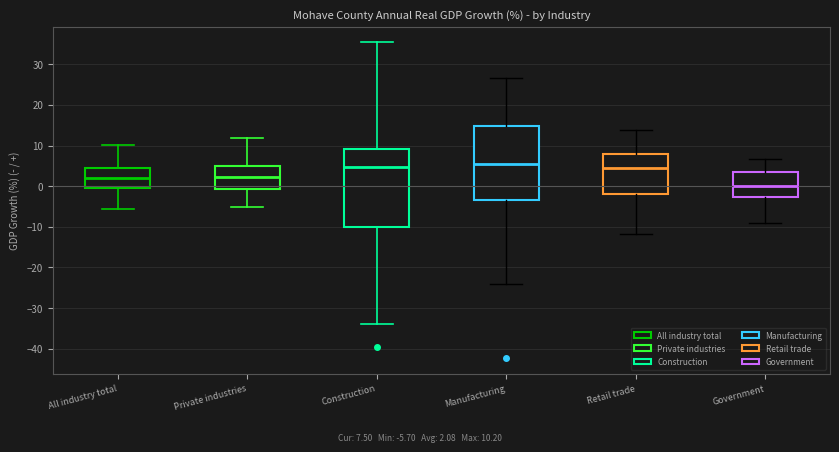

Comparing the boxes themselves (not the whiskers), which one is the tallest?

Construction